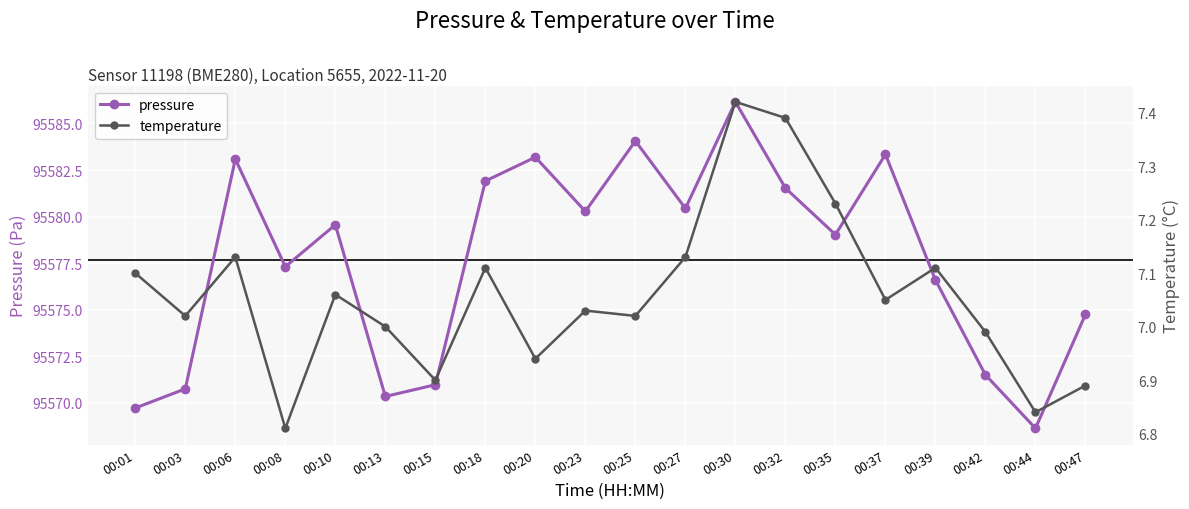

What is the difference between the highest and lowest values at 00:32?

95574.1